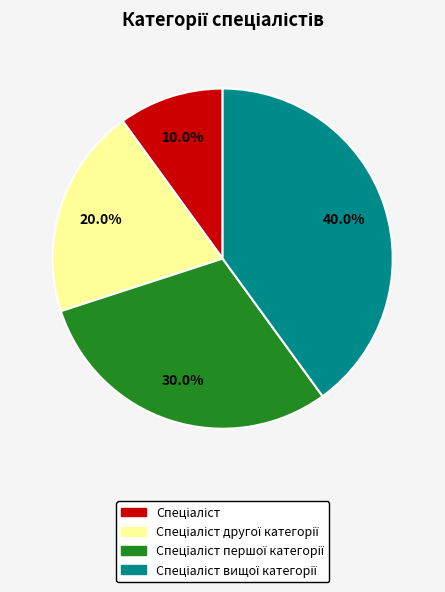

Does any single category account for the majority?

No